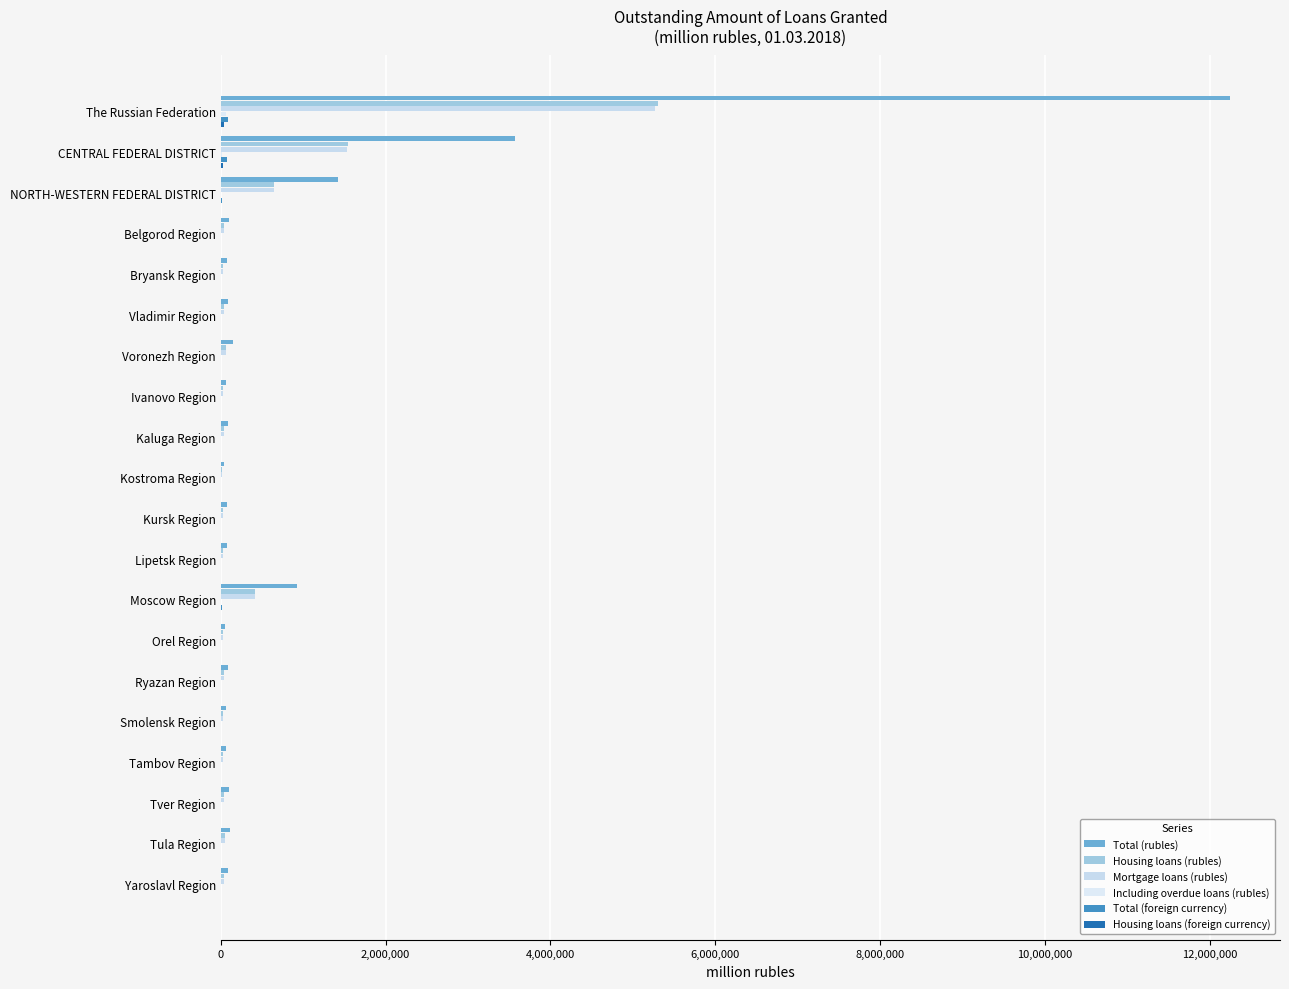

Rank the series by their maximum value, from lowest to highest.

Housing loans (foreign currency), Including overdue loans (rubles), Total (foreign currency), Mortgage loans (rubles), Housing loans (rubles), Total (rubles)